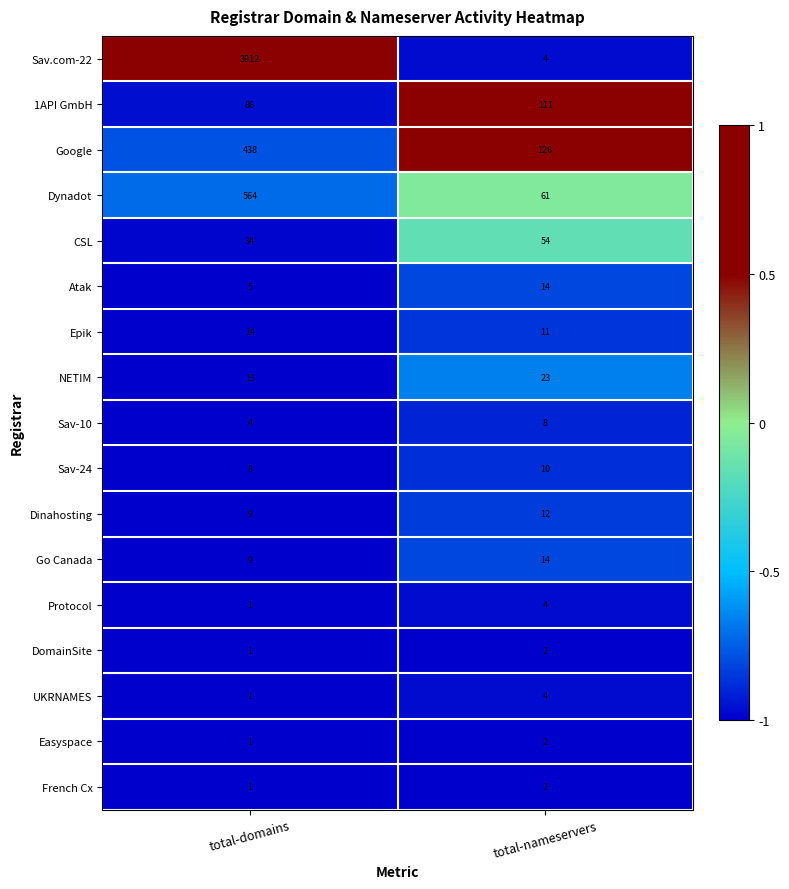

At which category does the chart reach its peak across all series?

total-domains